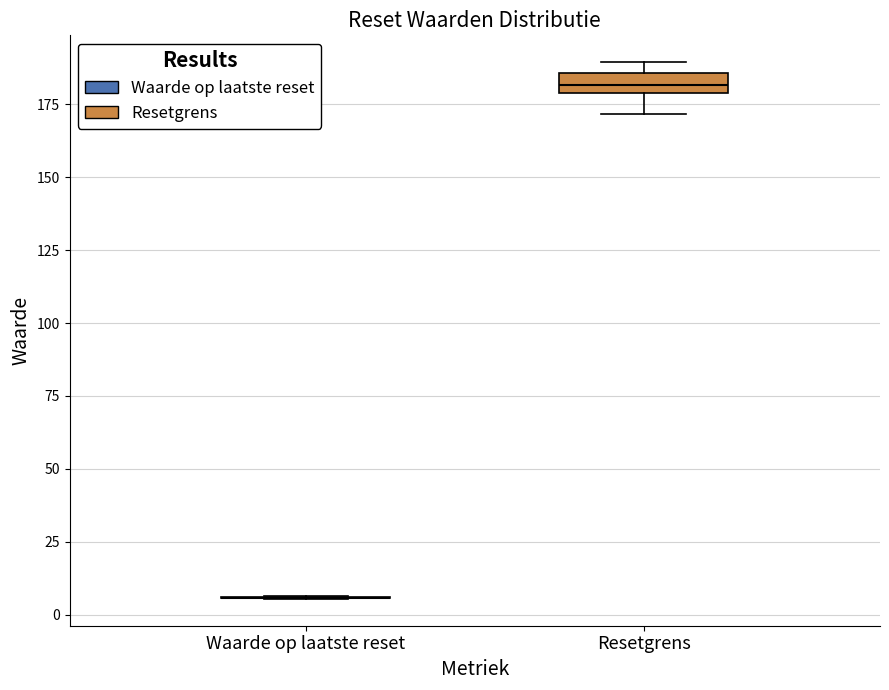

Comparing the boxes themselves (not the whiskers), which one is the tallest?

Resetgrens